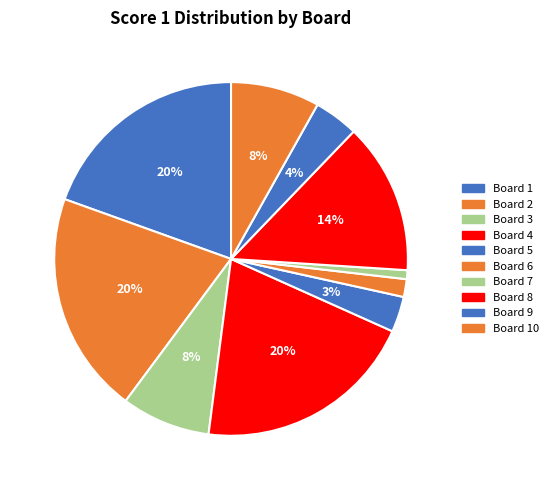

How many slices are in this pie chart?

10